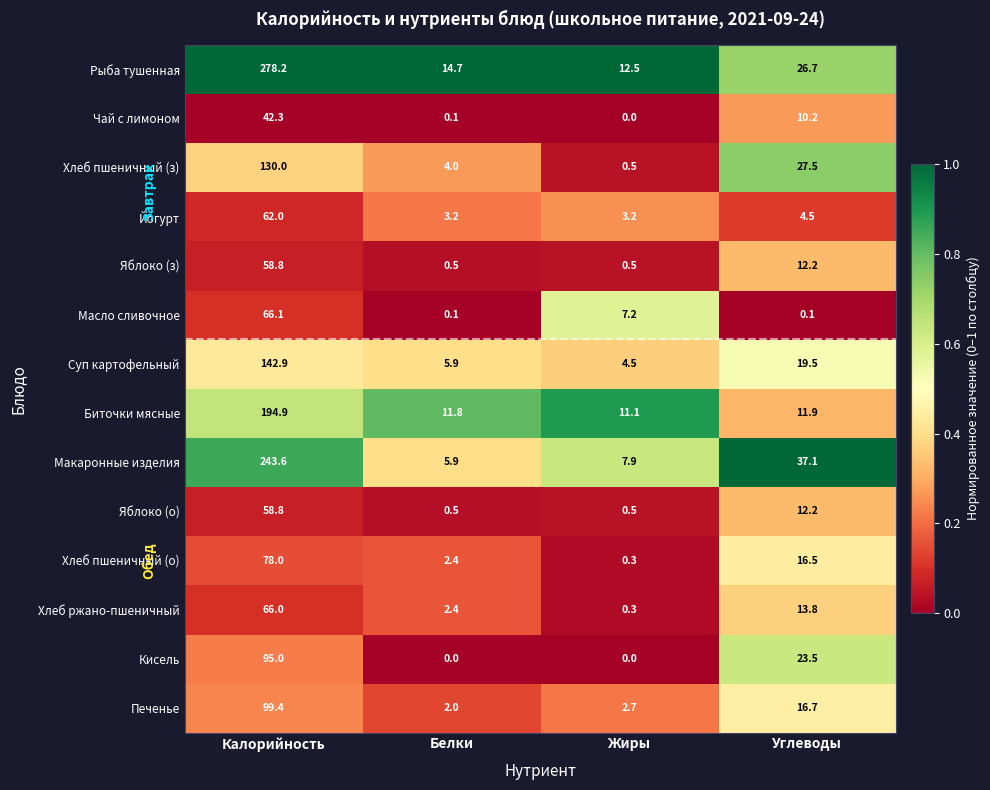

Which series has the largest range (max minus min)?

Рыба тушенная